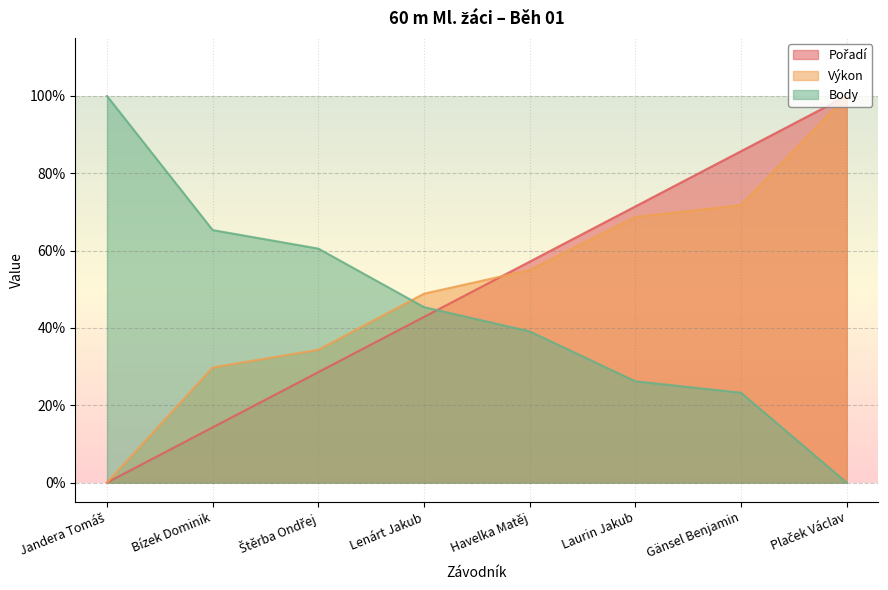

What is the difference between the maximum and minimum values in the Pořadí series?

1.0